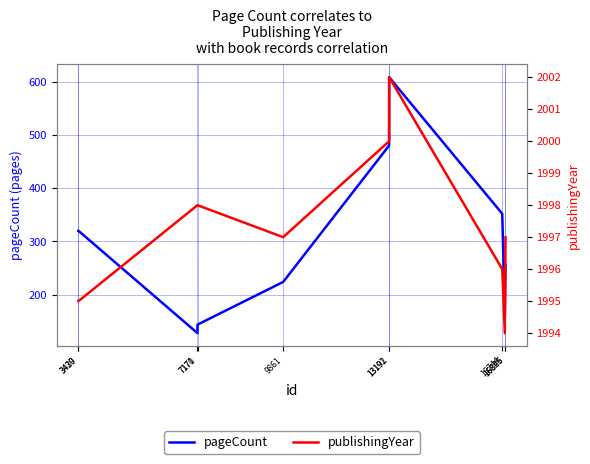

At which category is the sum across all series the highest?

13192